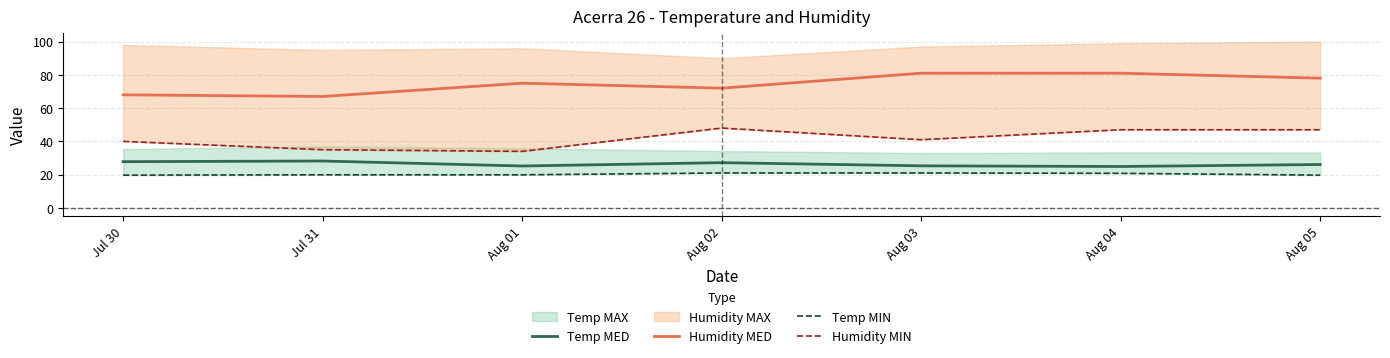

What is the sum of the Humidity MIN values at Aug 02 and Jul 31?

83.0